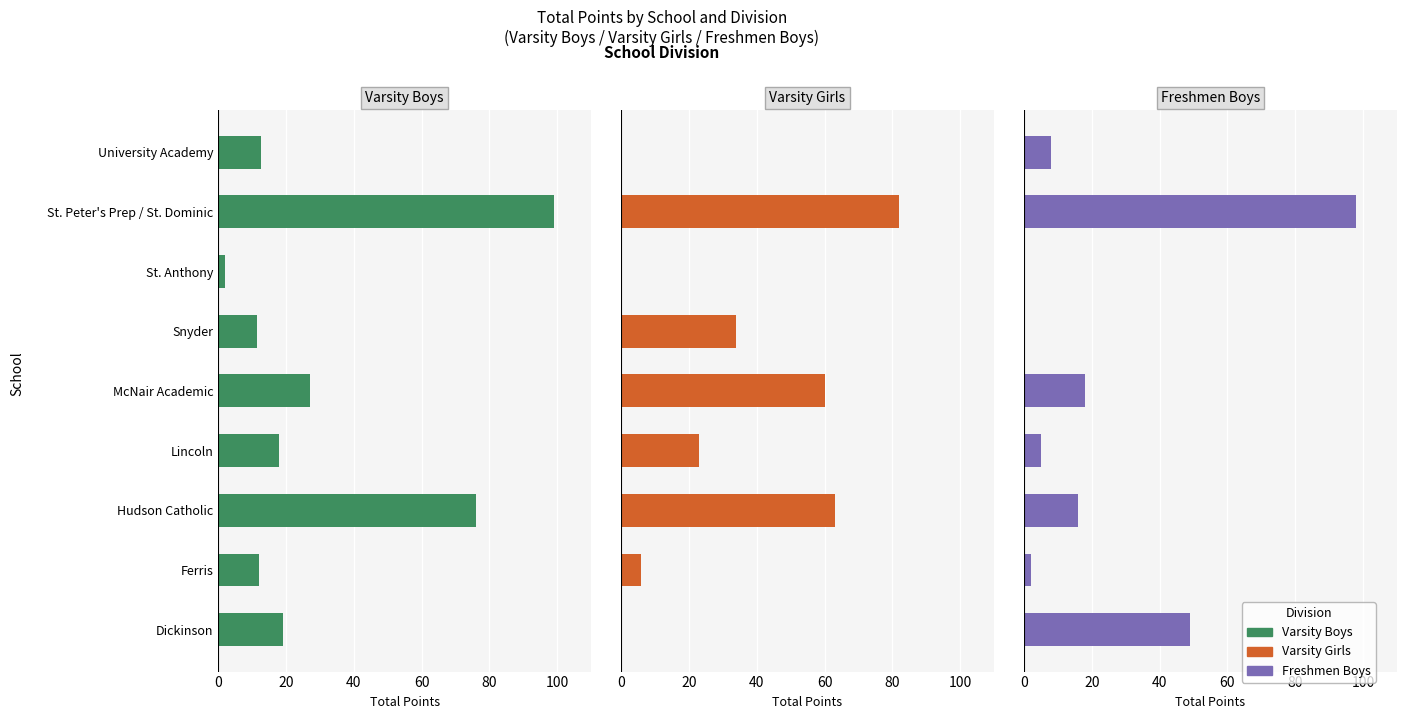

Which series has the largest total across all categories?

Varsity Boys